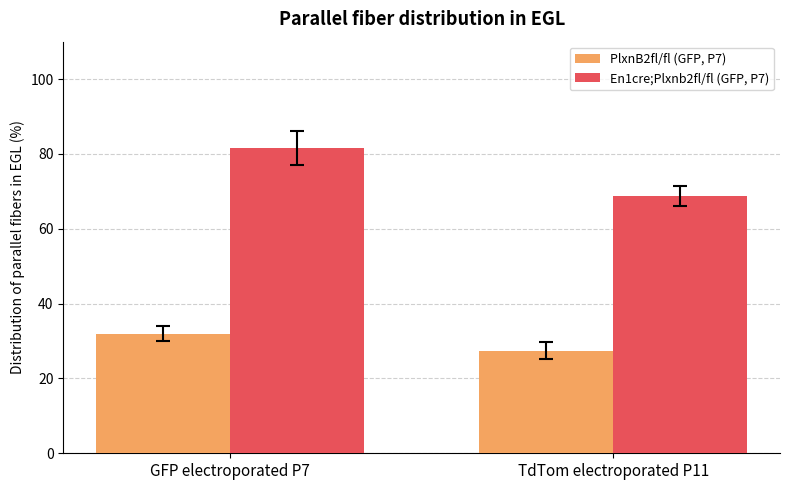

What position from the left is TdTom electroporated P11?

2